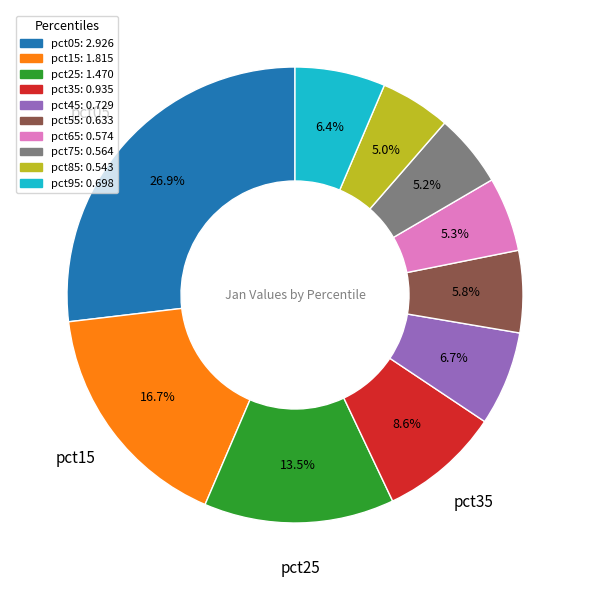

Count the number of slices in the pie.

10